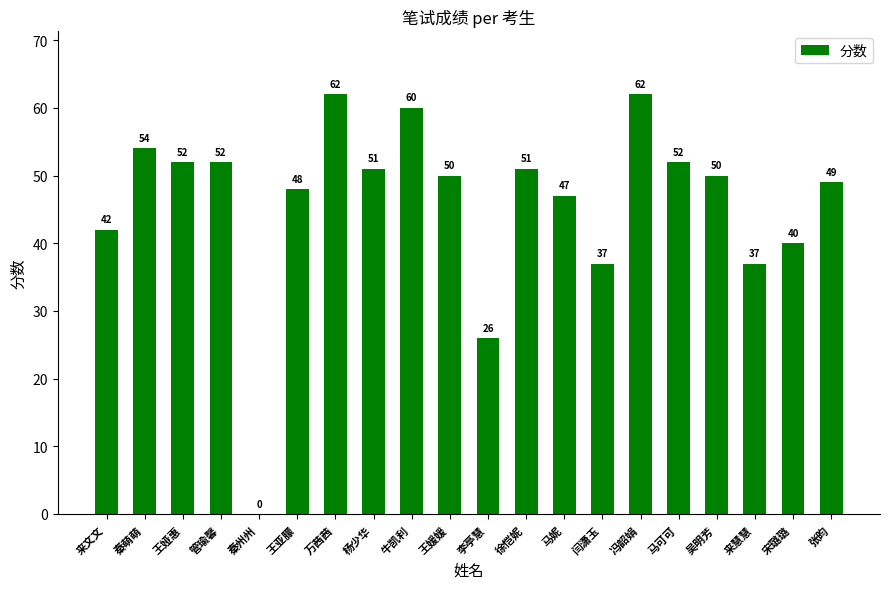

Reading left to right, transcribe all the data shown in this chart.

42	54	52	52	0	48	62	51	60	50	26	51	47	37	62	52	50	37	40	49